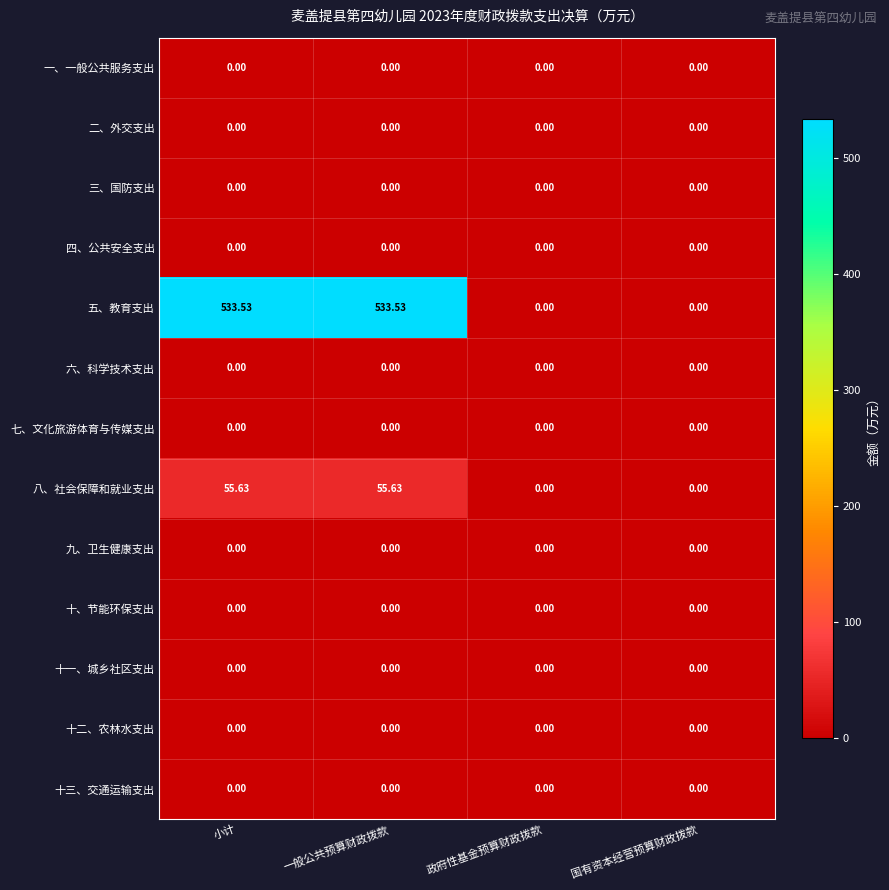

Which series has the largest total across all categories?

五、教育支出